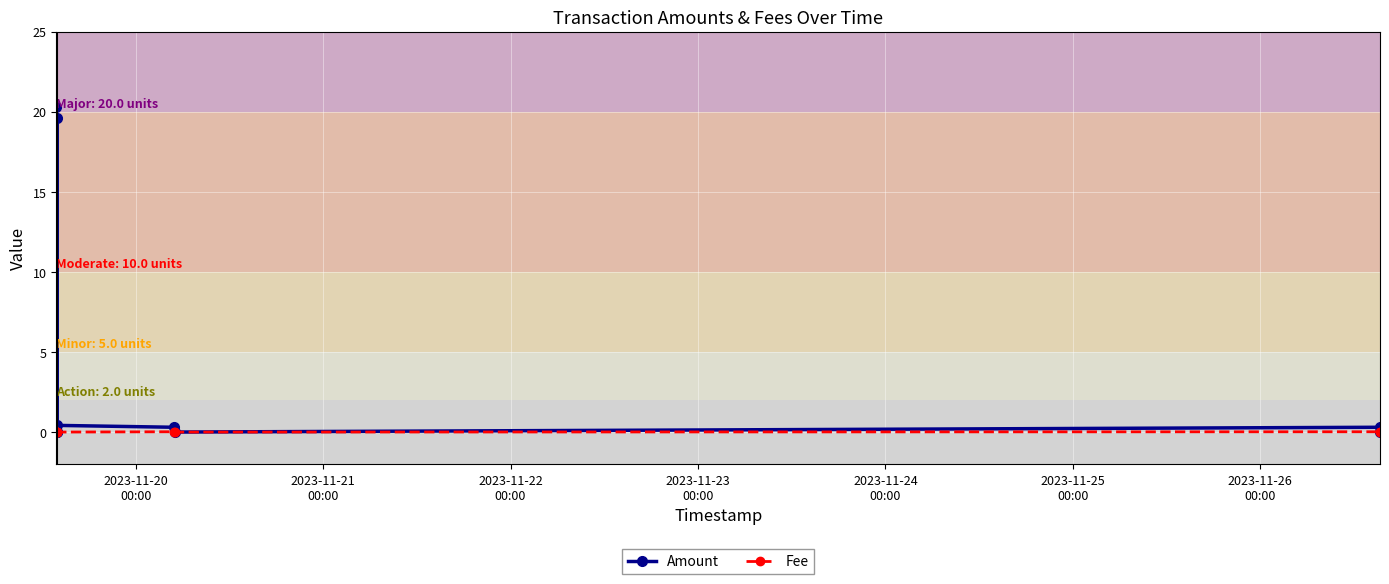

Which series has the widest spread of values?

Amount